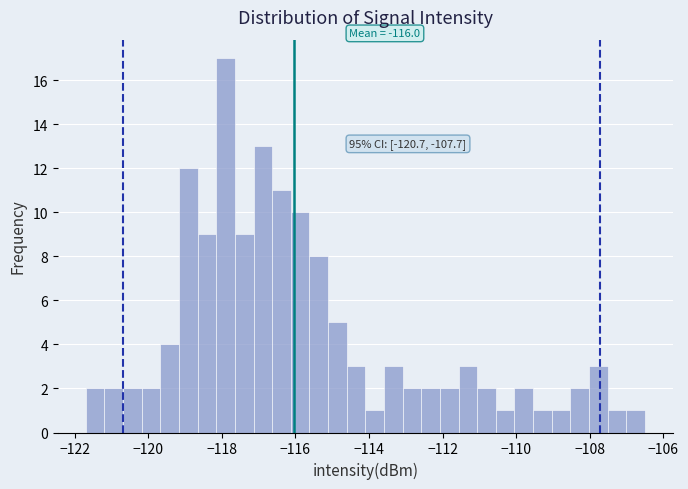

Around what value on the x-axis is the tallest bar? Give the approximate position of its centre, as read against the axis.

-117.8